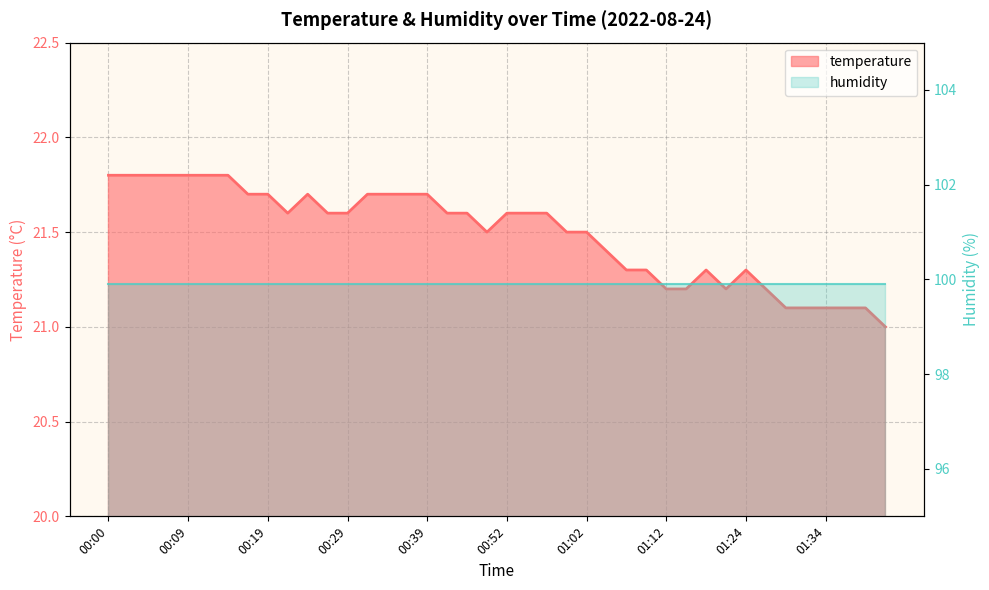

At which category does the data reach its first local peak?

00:24